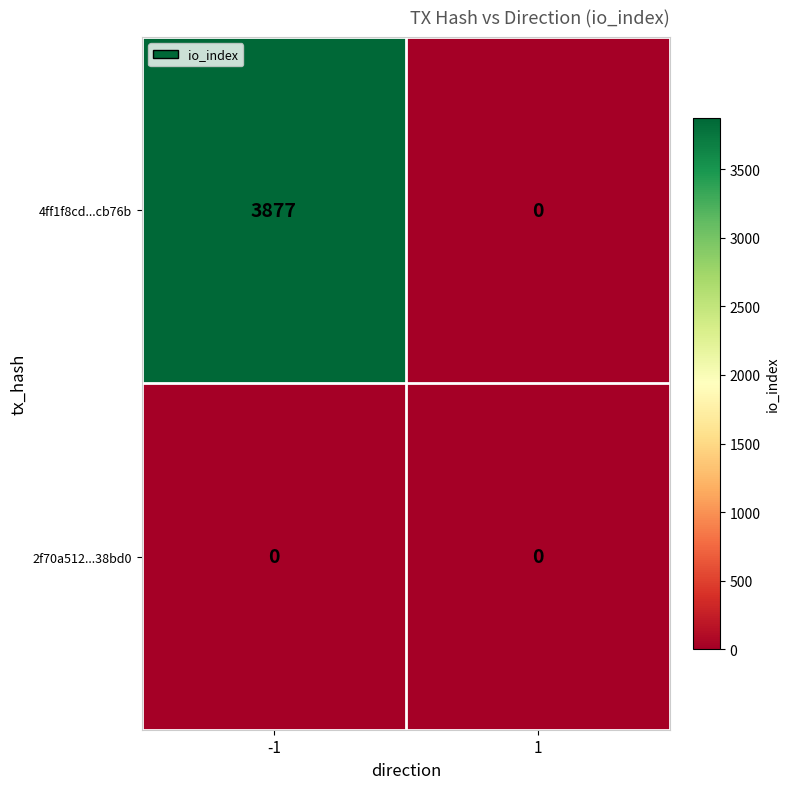

List the series in order of their peak value, lowest first.

2f70a512...38bd0, 4ff1f8cd...cb76b